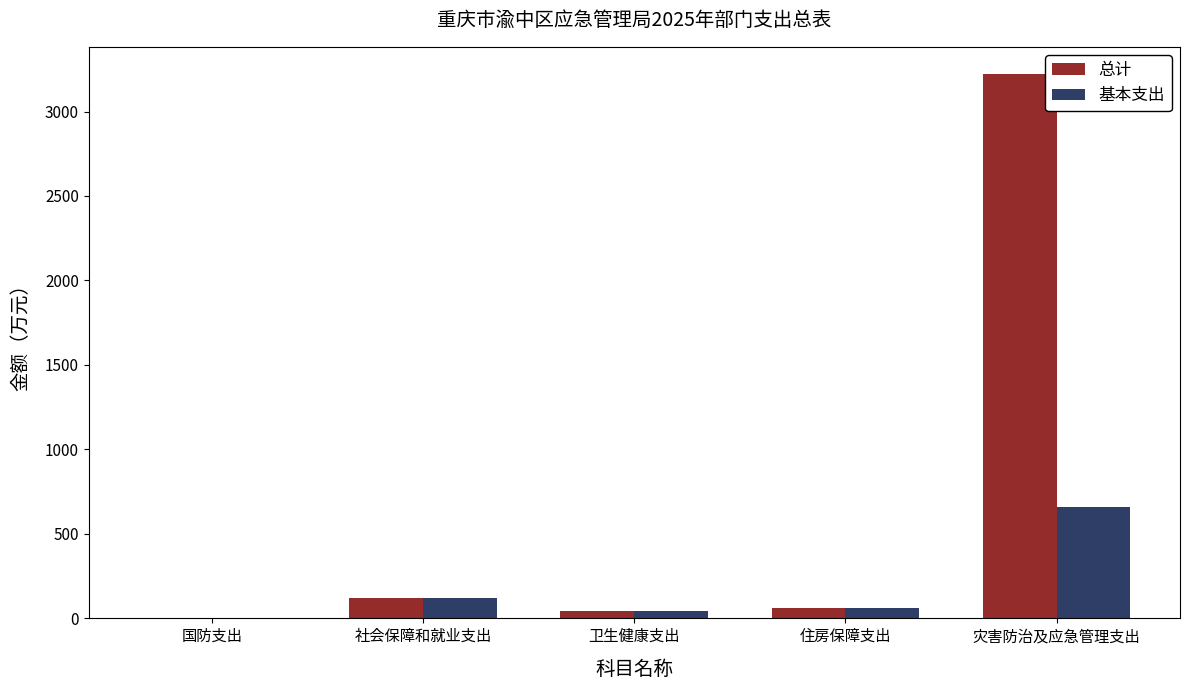

The 总计 series shows 4583.5 at 灾害防治及应急管理支出. True or false?

False